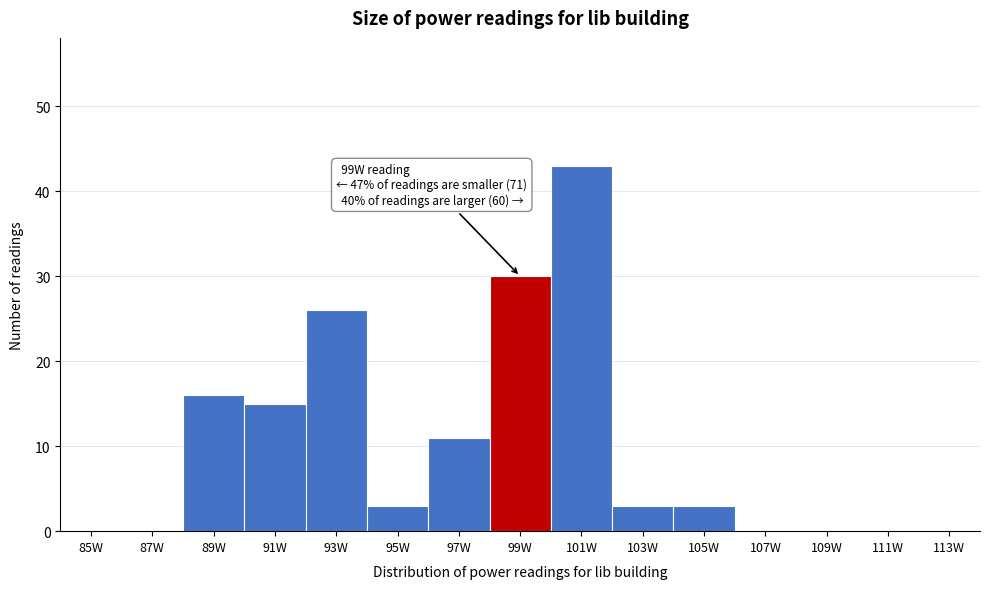

Reading left to right, what are all the values shown in this chart?

85W=0	87W=0	89W=16	91W=15	93W=26	95W=3	97W=11	99W=30	101W=43	103W=3	105W=3	107W=0	109W=0	111W=0	113W=0